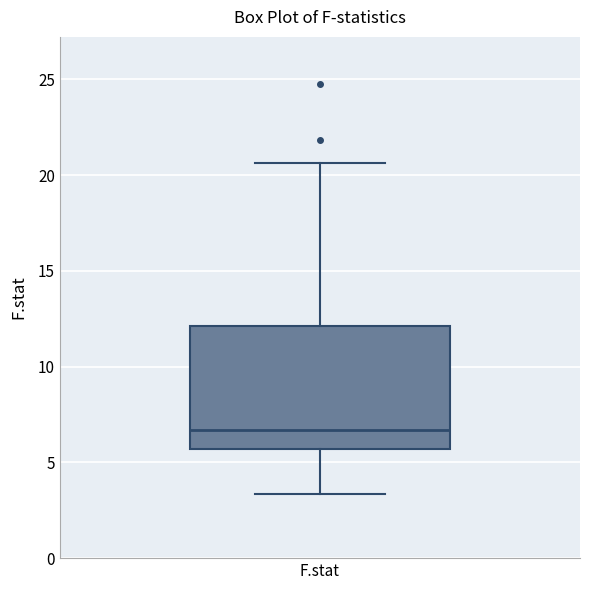

Transcribe this box plot: give where the median line is, the range the box spans, and where the two whiskers end, as read against the y-axis. The values are not printed on the chart, so give them approximately, as read against the axis.

median 6.5, box 5.5 to 12.0, whiskers 3.5 to 20.5